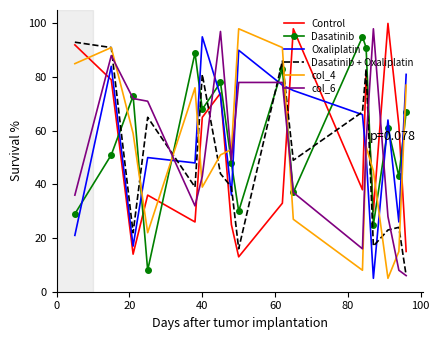

What is the lowest value of the Oxaliplatin series?

5